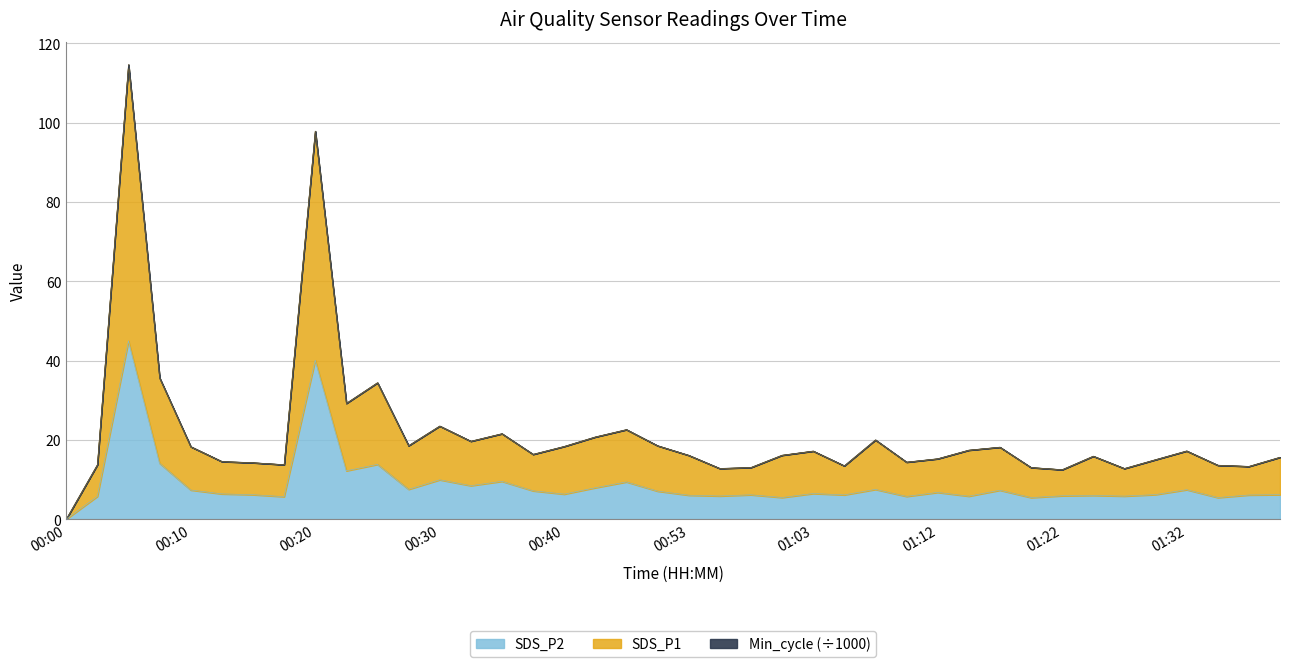

What is the value of the SDS_P2 point at the 13th from the left?

9.9